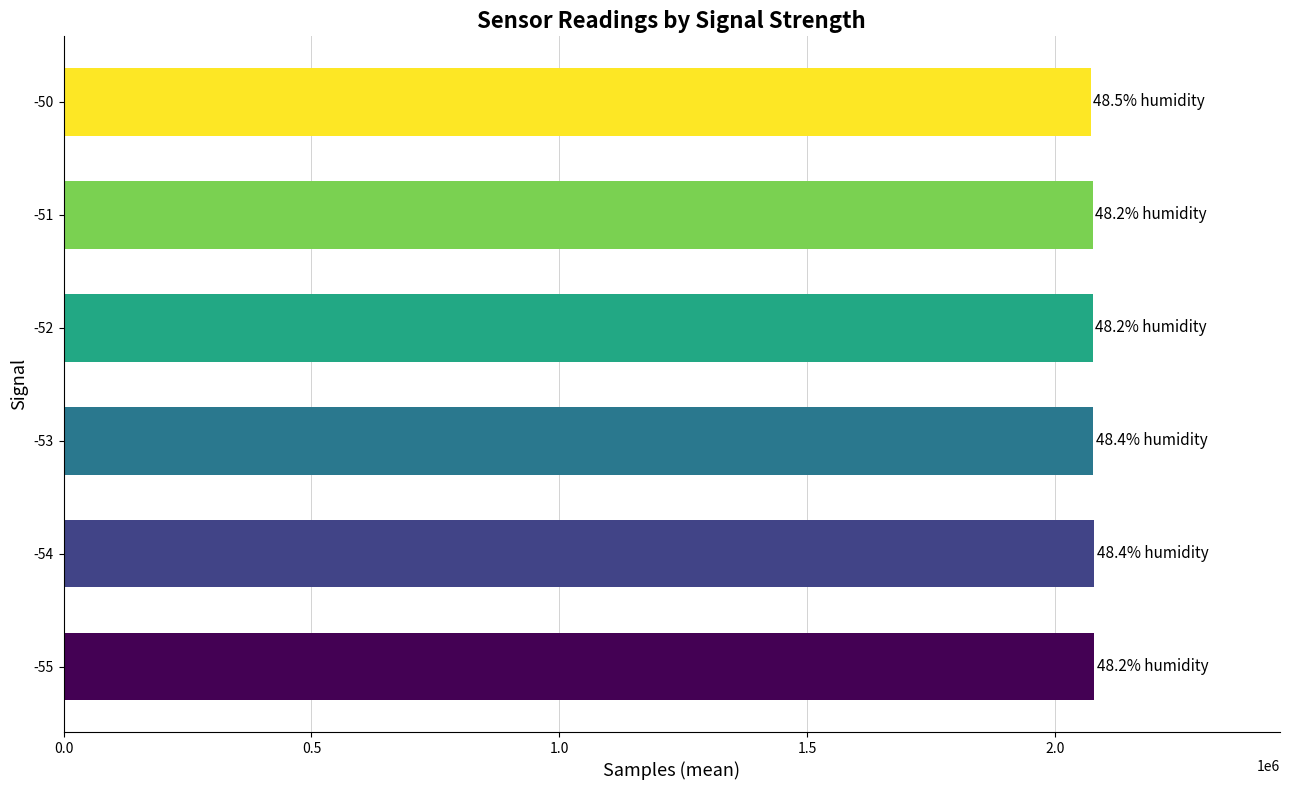

Approximately how many times larger is the value at -54 compared to -53?

1.0